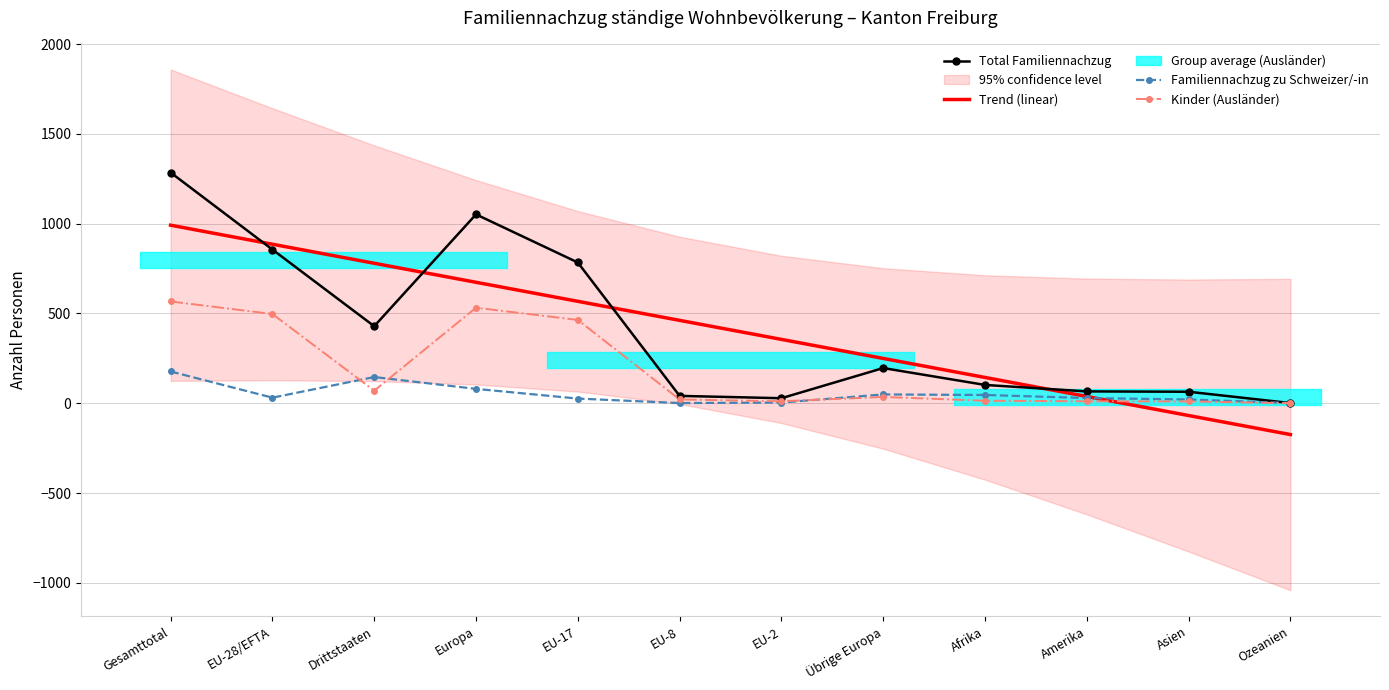

Reading right to left, transcribe all the data shown in this chart.

Total Familiennachzug: 1.0	64.0	66.0	102.0	196.0	28.0	41.0	784.0	1052.0	429.0	856.0	1285.0
Trend (linear): -174.4	-68.4	37.6	143.6	249.6	355.7	461.7	567.7	673.7	779.7	885.7	991.7
Familiennachzug zu Schweizer/-in: 1.0	21.0	29.0	46.0	49.0	4.0	1.0	26.0	80.0	146.0	31.0	177.0
Kinder (Ausländer): 0.0	10.0	11.0	14.0	35.0	11.0	21.0	464.0	532.0	70.0	497.0	567.0